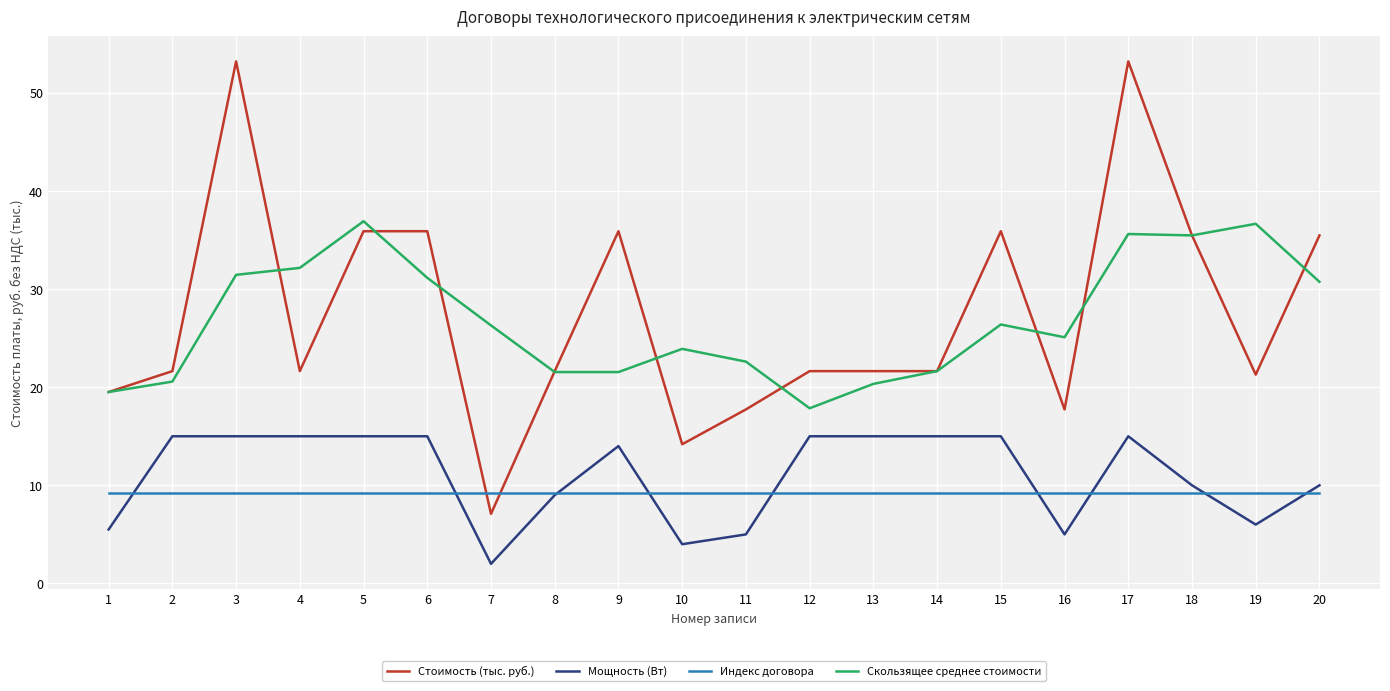

What is the total value across all series at 2?

66.4